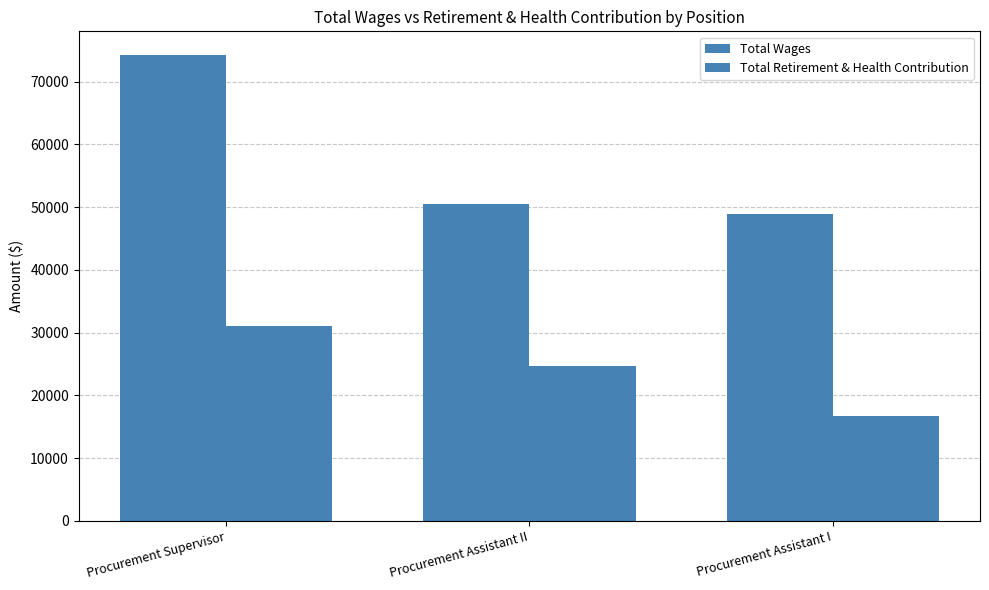

What position from the right is Procurement Assistant II?

2